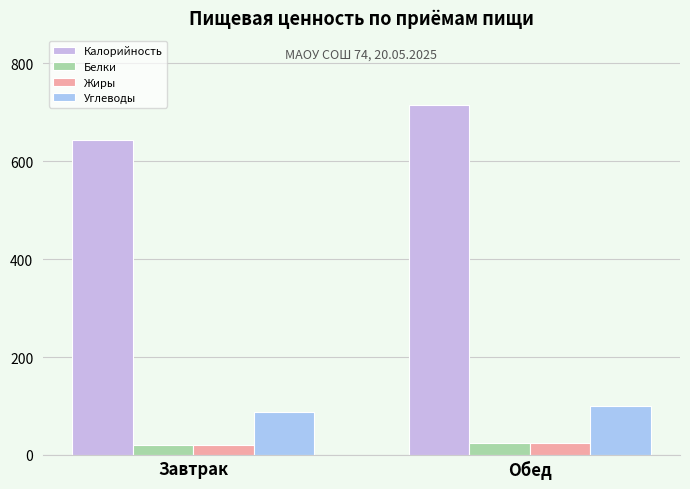

What is the lowest value of the Углеводы series?

88.7